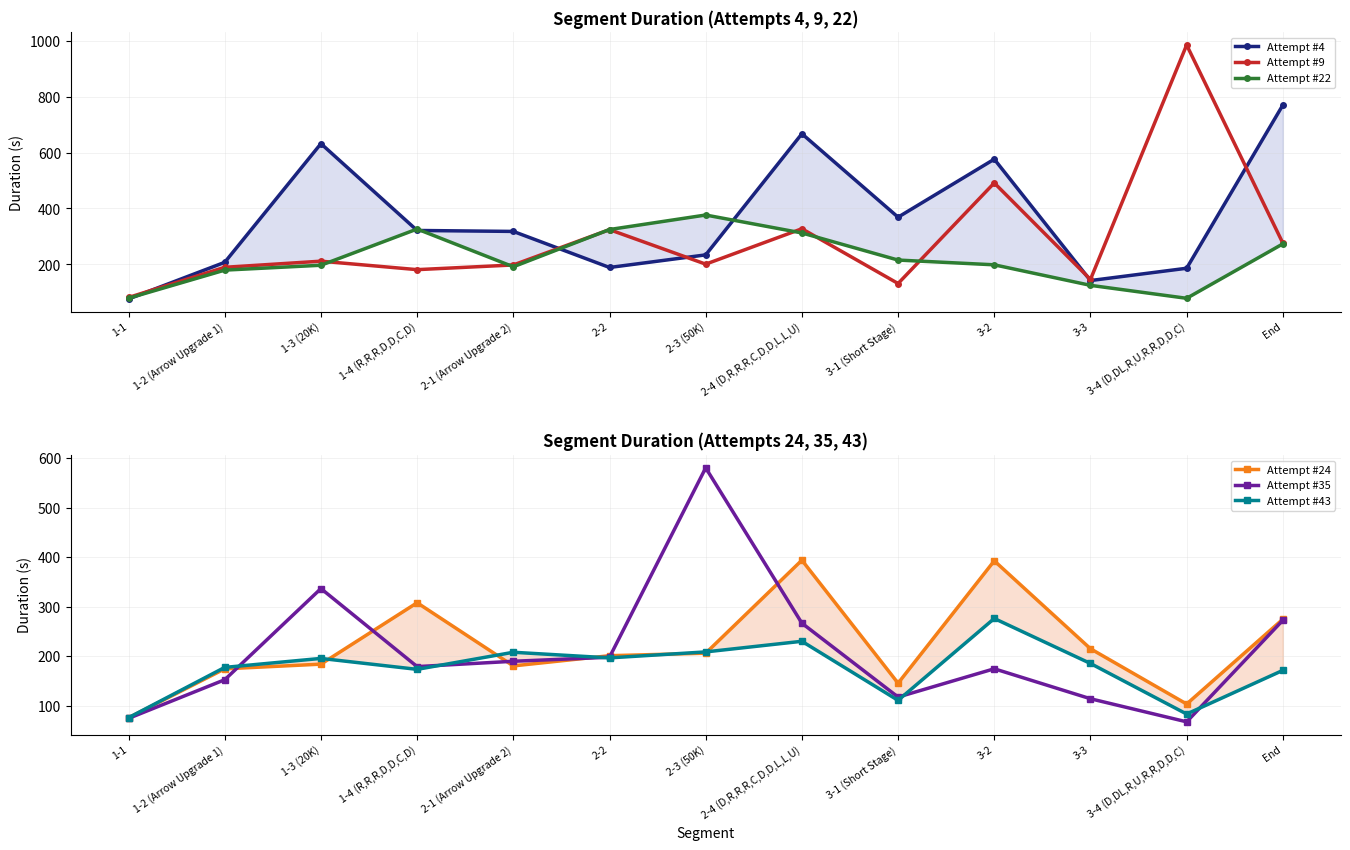

Rank the series by their maximum value, from highest to lowest.

Attempt #9, Attempt #4, Attempt #35, Attempt #24, Attempt #22, Attempt #43